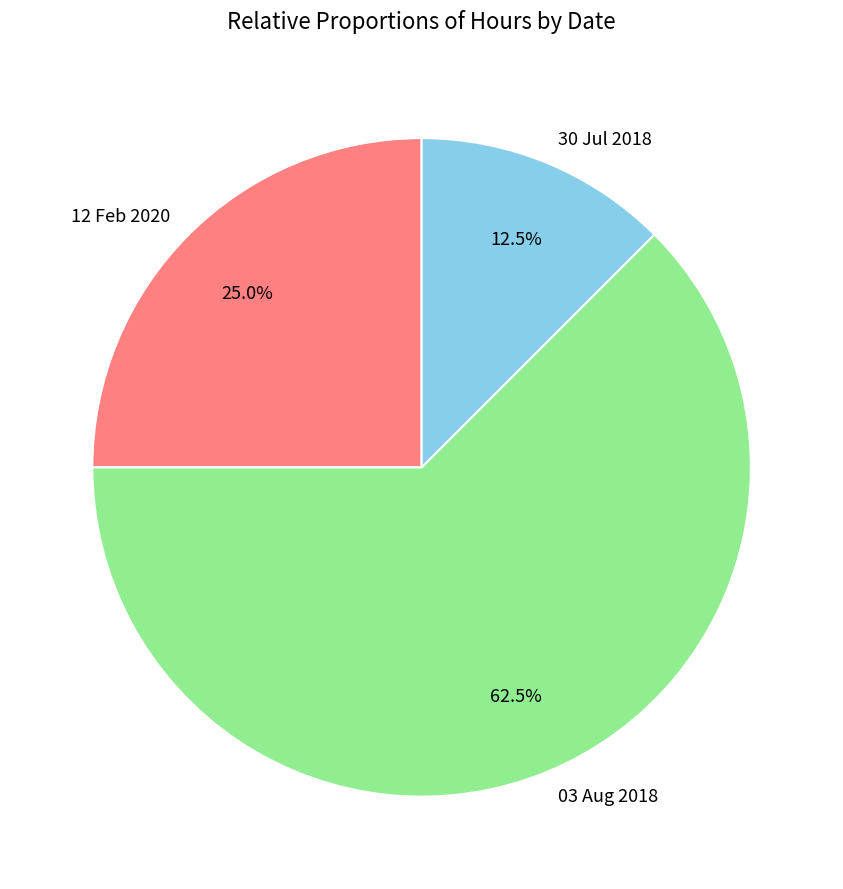

What percentage is NOT represented by 30 Jul 2018?

87.5%